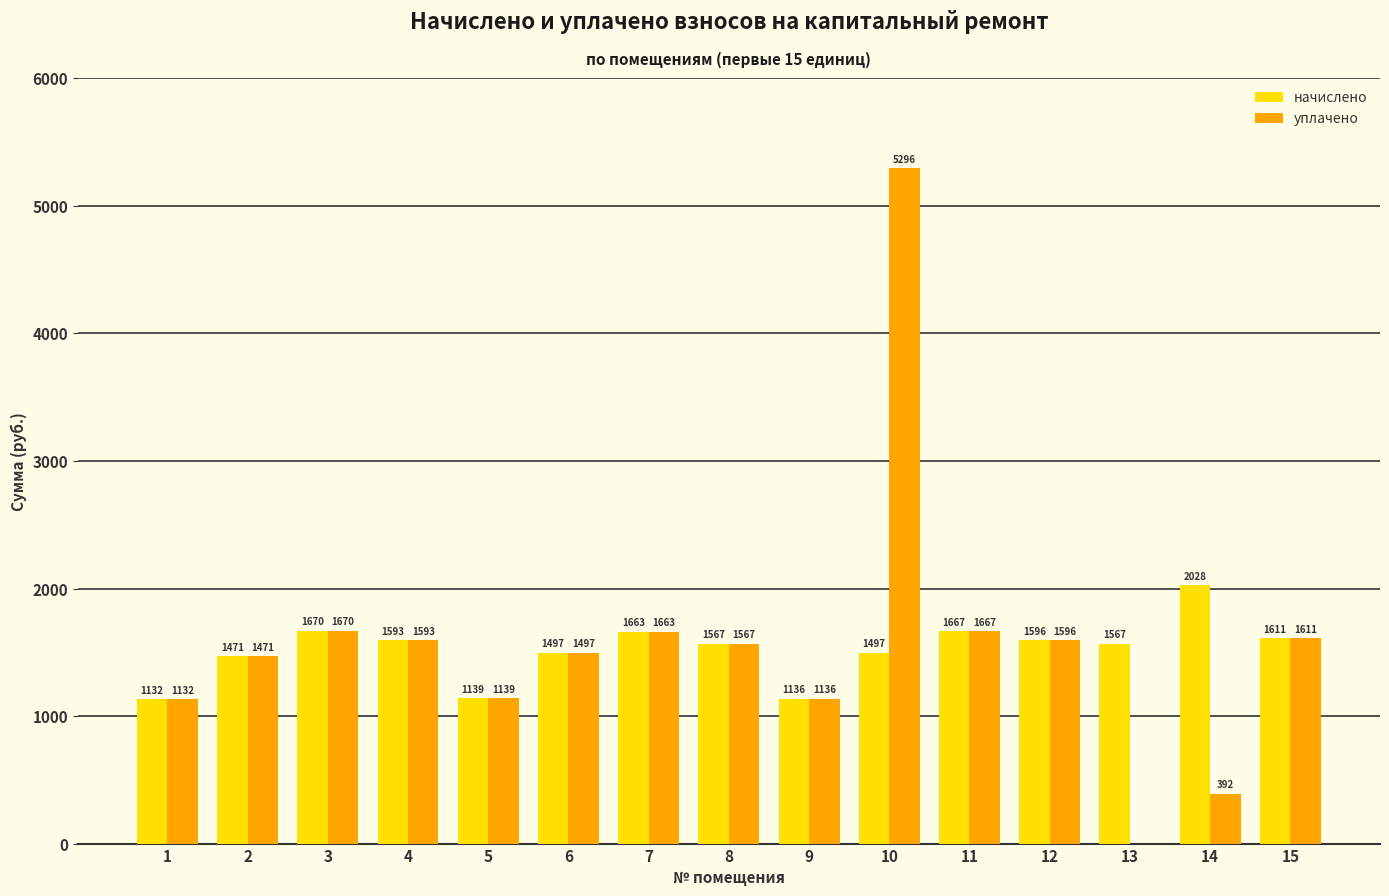

What is the total value across all series at 2?

2942.2